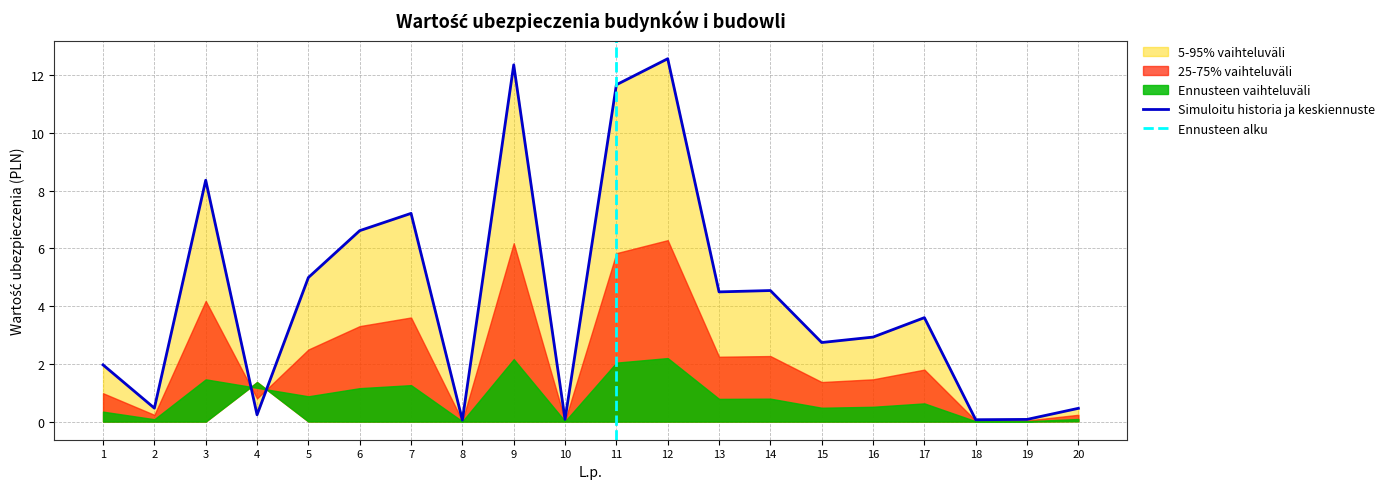

Where is the data nearest to the value 6?

6